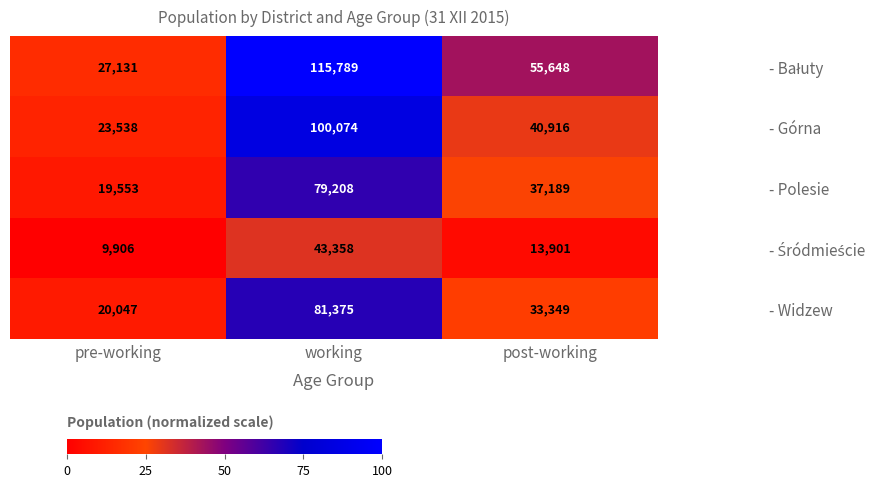

What is the minimum value for - Polesie?

19553